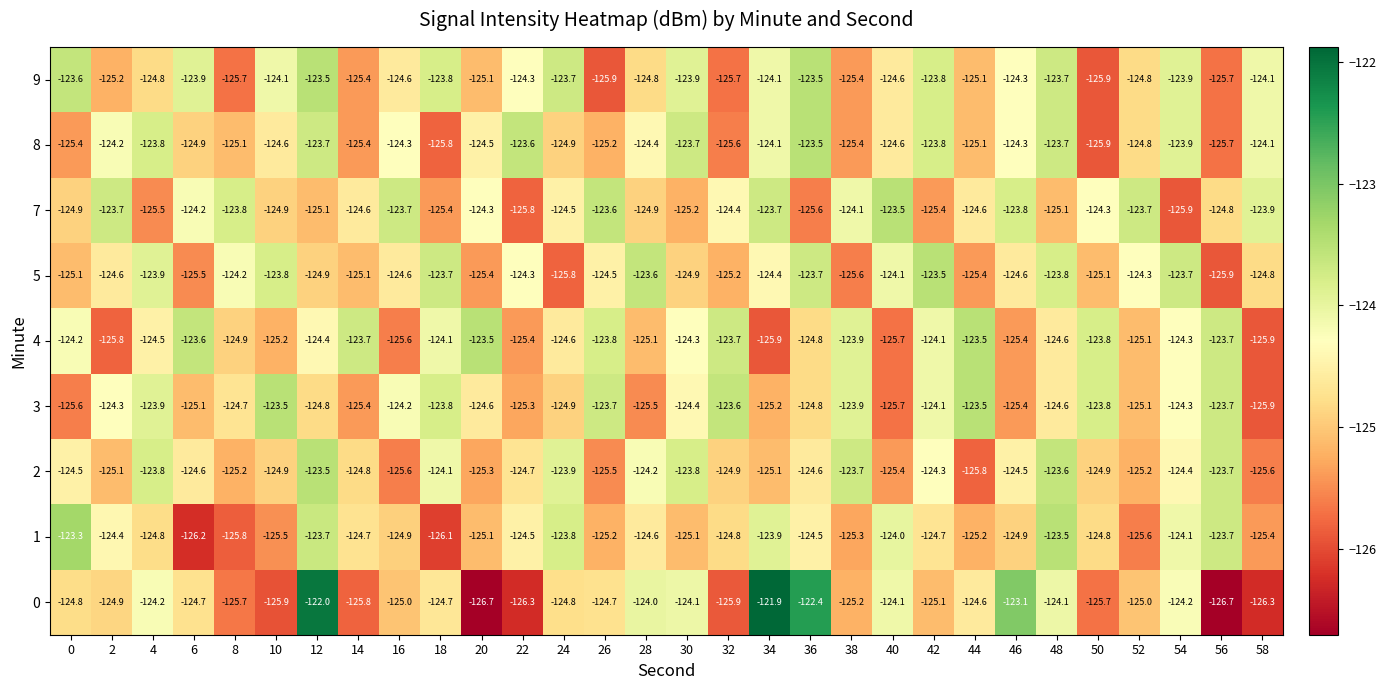

What is the sum of the 5 values at 16 and 0?

-249.7